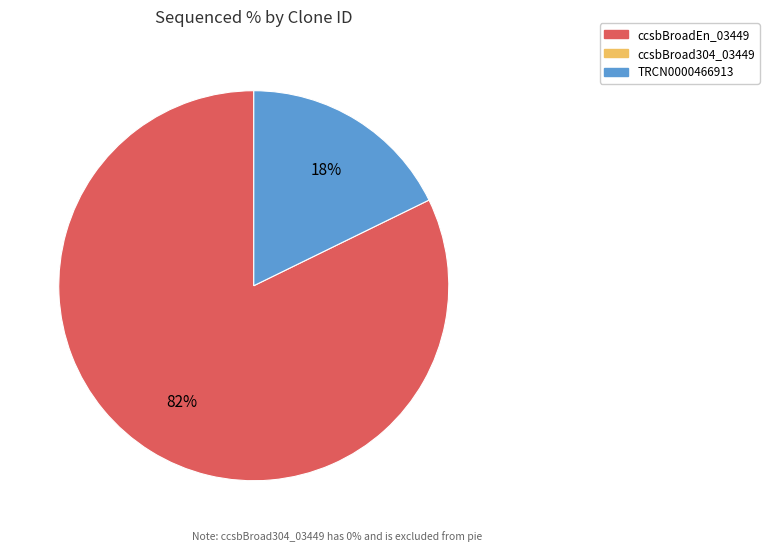

Does any single category account for the majority?

Yes